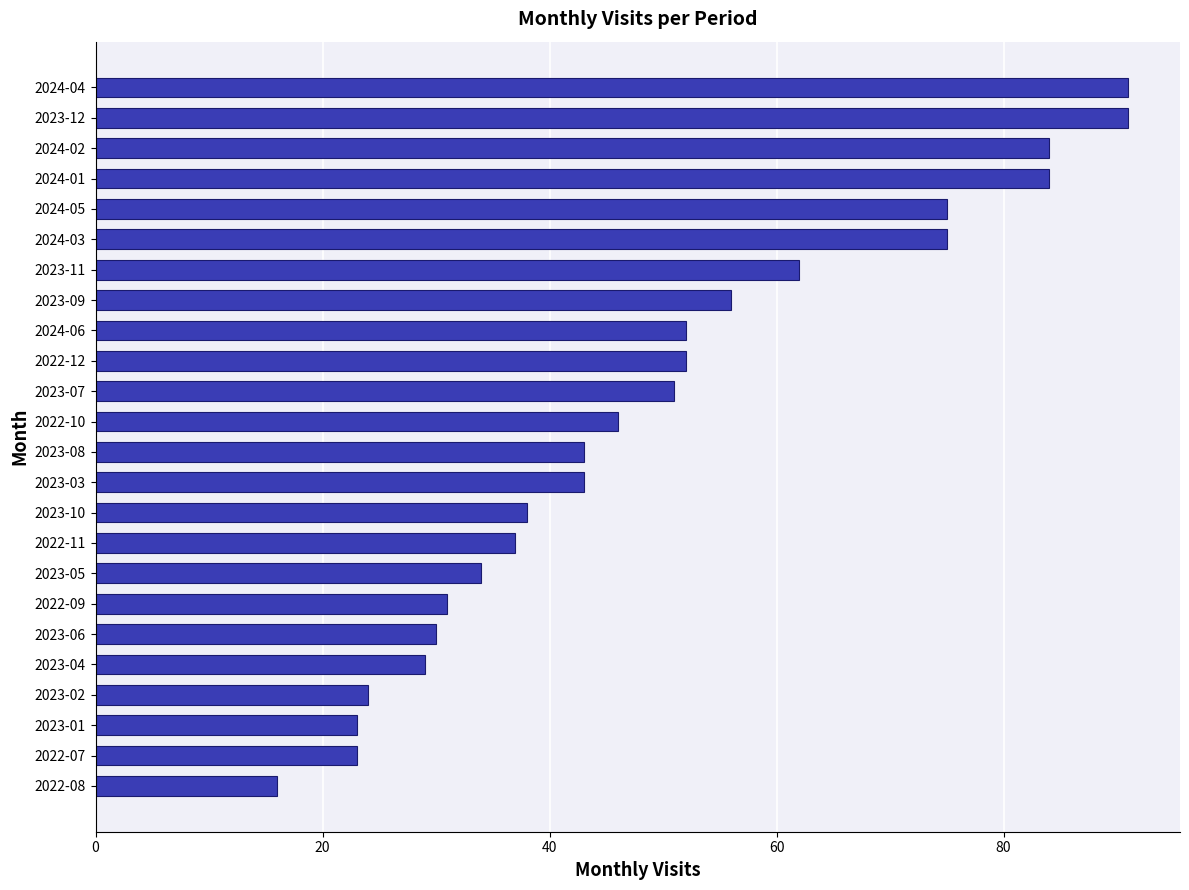

Between 2024-06 and 2024-05, which is larger?

2024-05